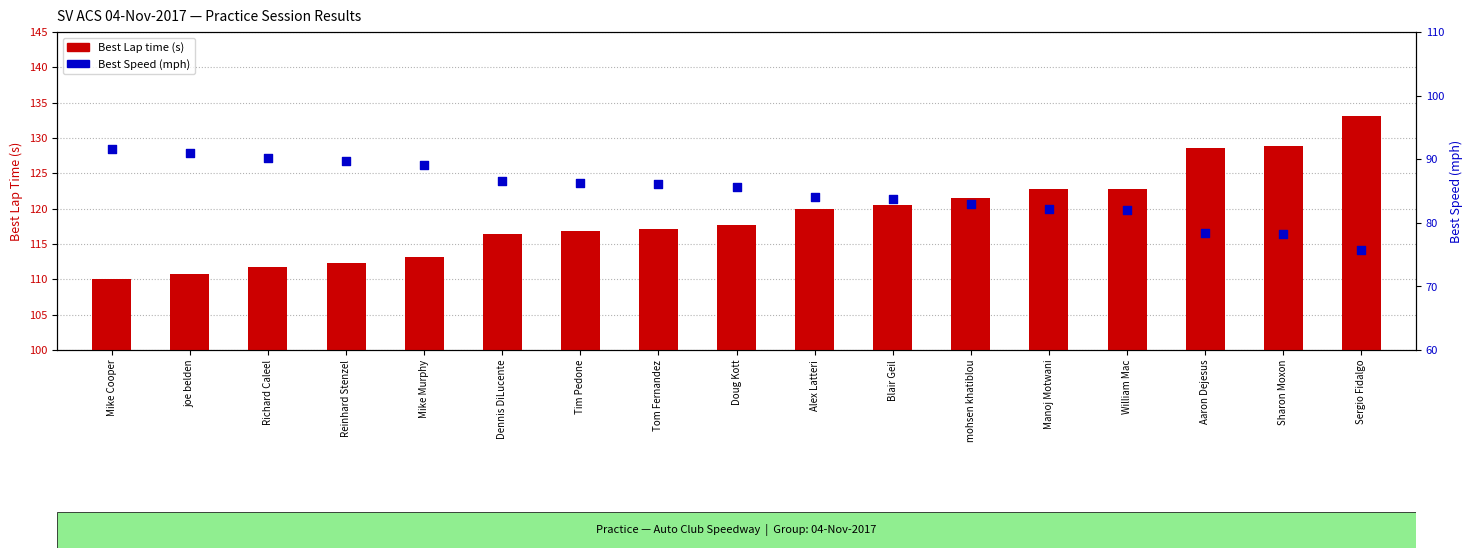

What are all the series names shown in the legend?

Best Lap time (s), Best Speed (mph)